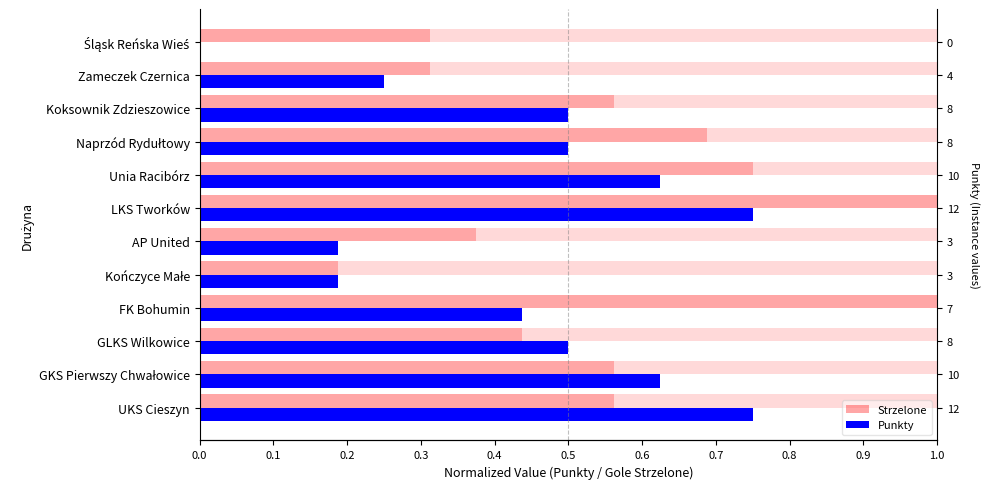

What is the spread (max minus min) of values at GLKS Wilkowice?

0.1